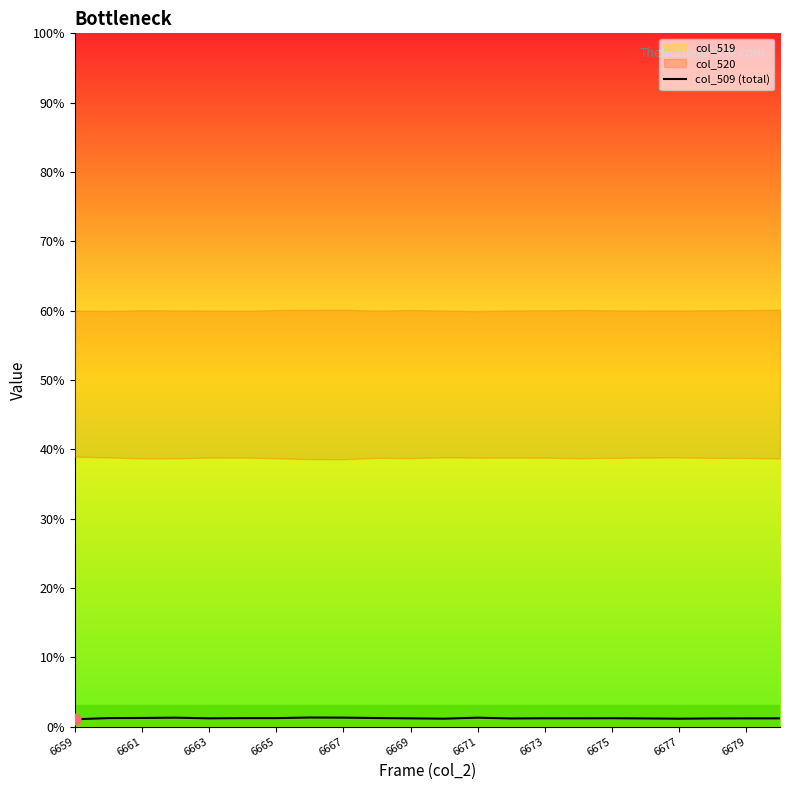

Between 6665 and 6663, which is larger?

6665